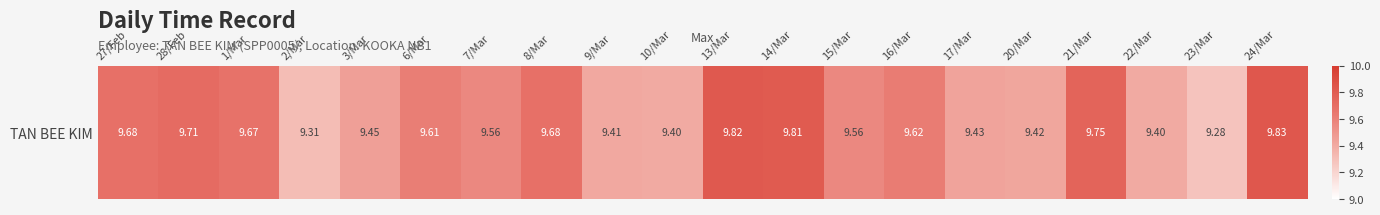

What is the difference between the values at 7/Mar and 10/Mar?

0.2